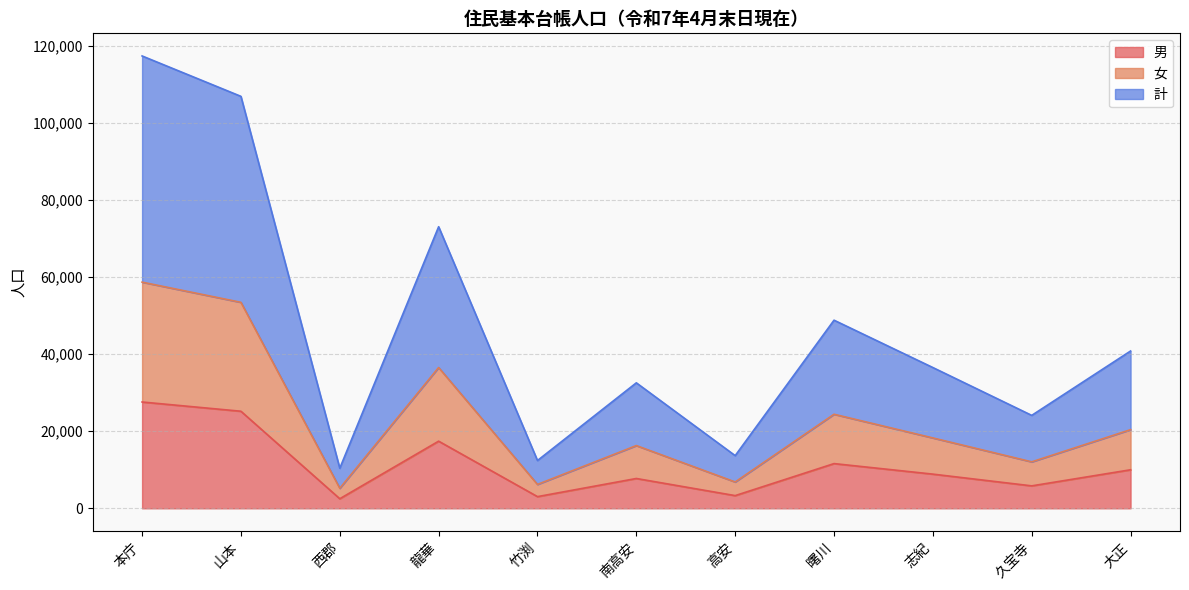

At which category is the sum across all series the highest?

本庁